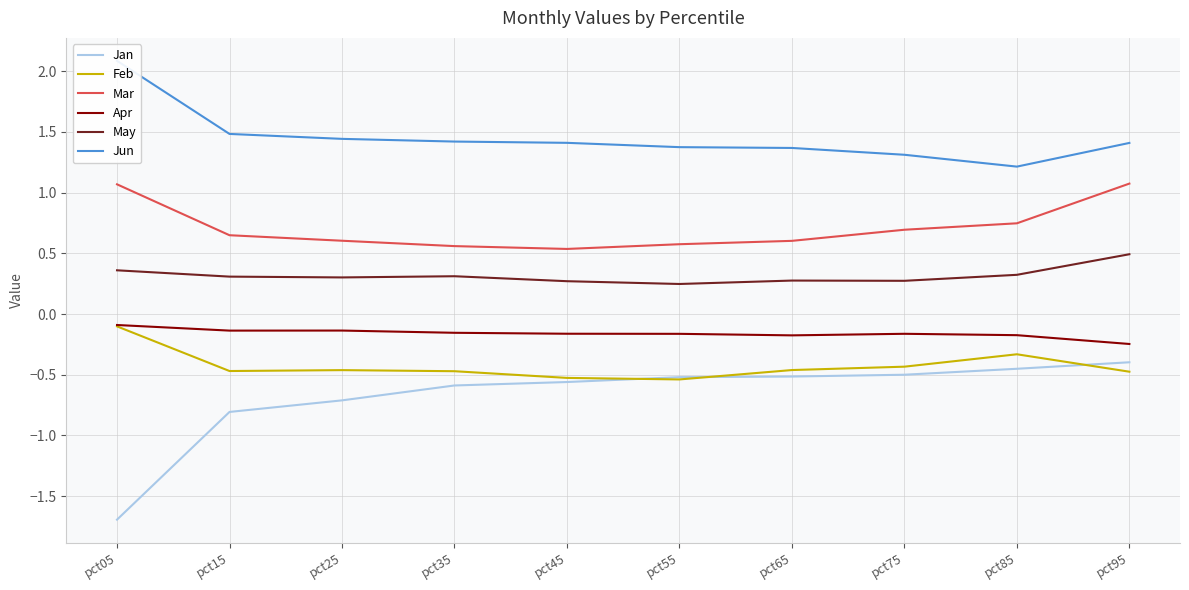

Which series has the widest spread of values?

Jan